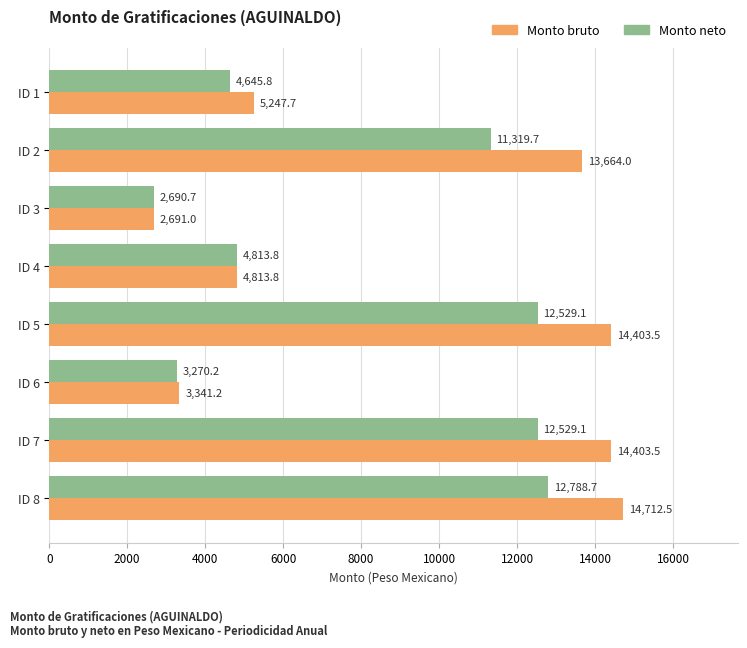

Count the number of data series in this chart.

2